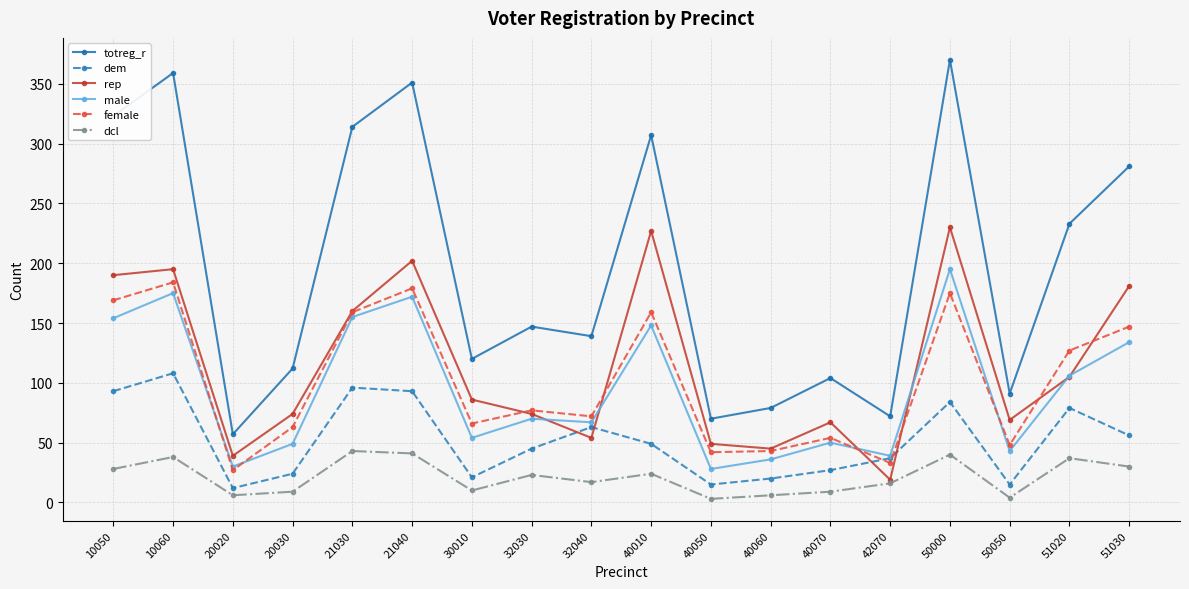

In female, how many points are lower than both neighbors (excluding endpoints)?

6